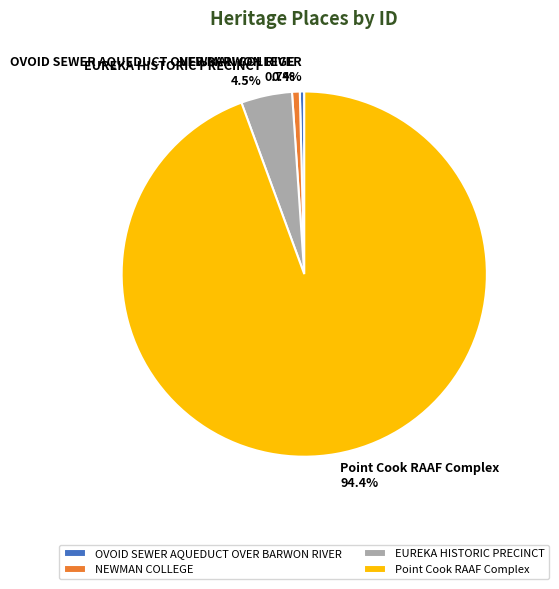

Is it true that OVOID SEWER AQUEDUCT OVER BARWON RIVER is 0% of the pie?

True